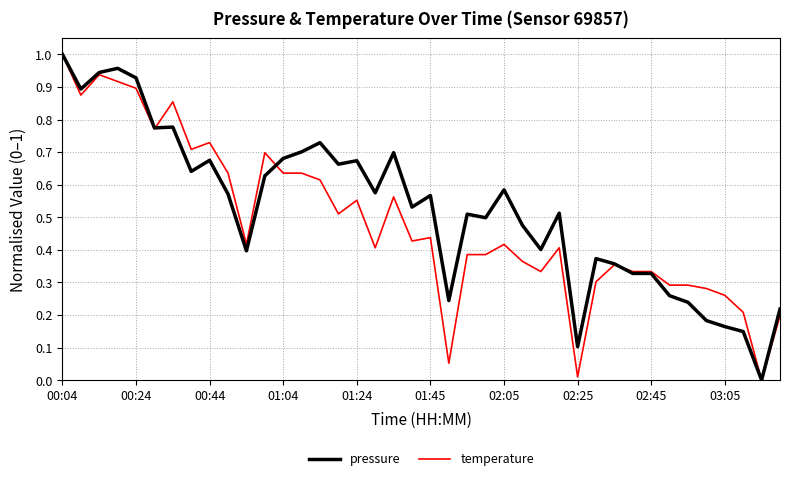

What is the average value of the temperature series?

0.5